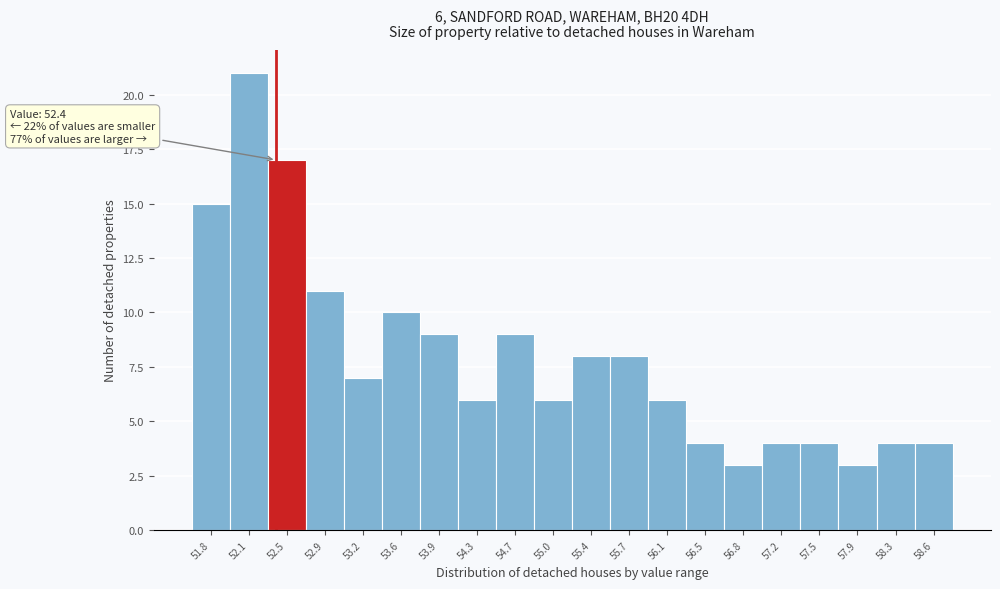

Over which range of the x-axis is the bar tallest?

51.96 to 52.32